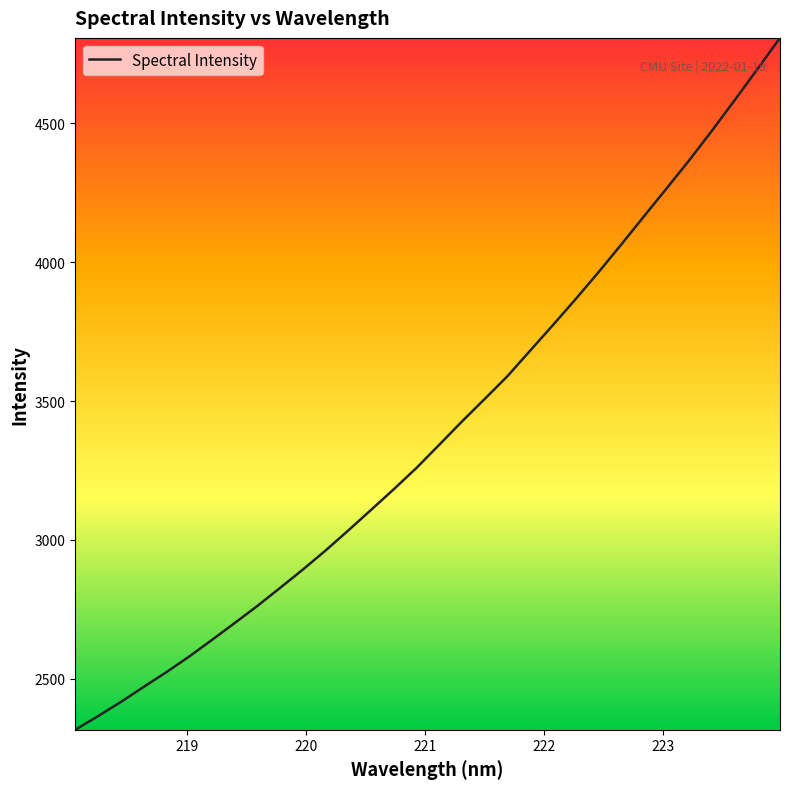

What is the minimum value shown in the chart?

2316.7